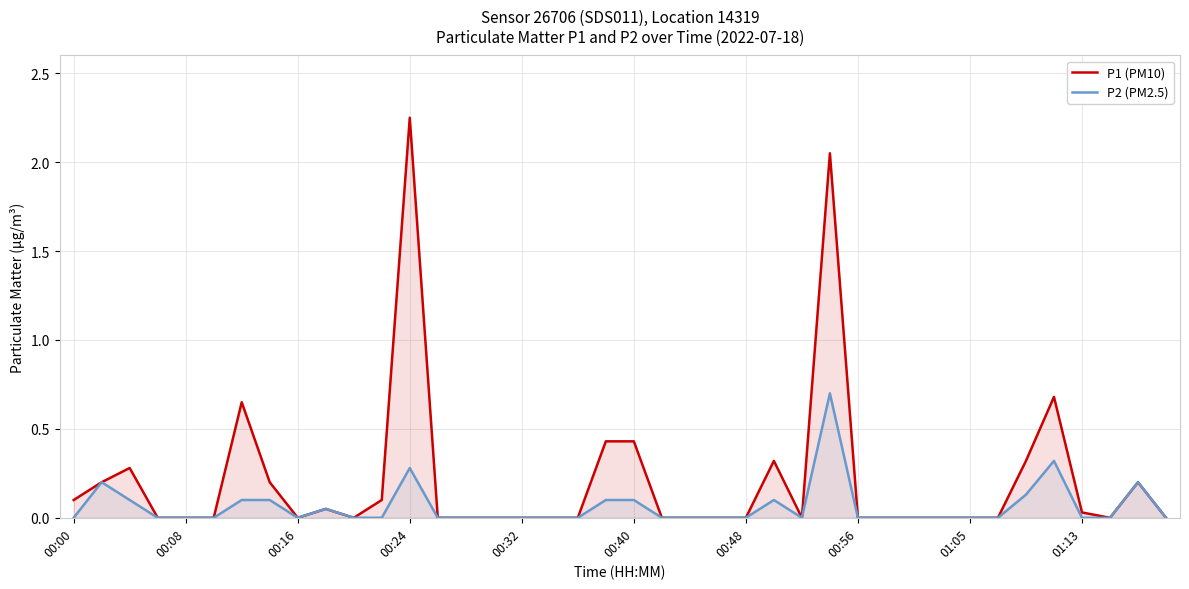

In P2 (PM2.5), how many points are lower than both neighbors (excluding endpoints)?

2